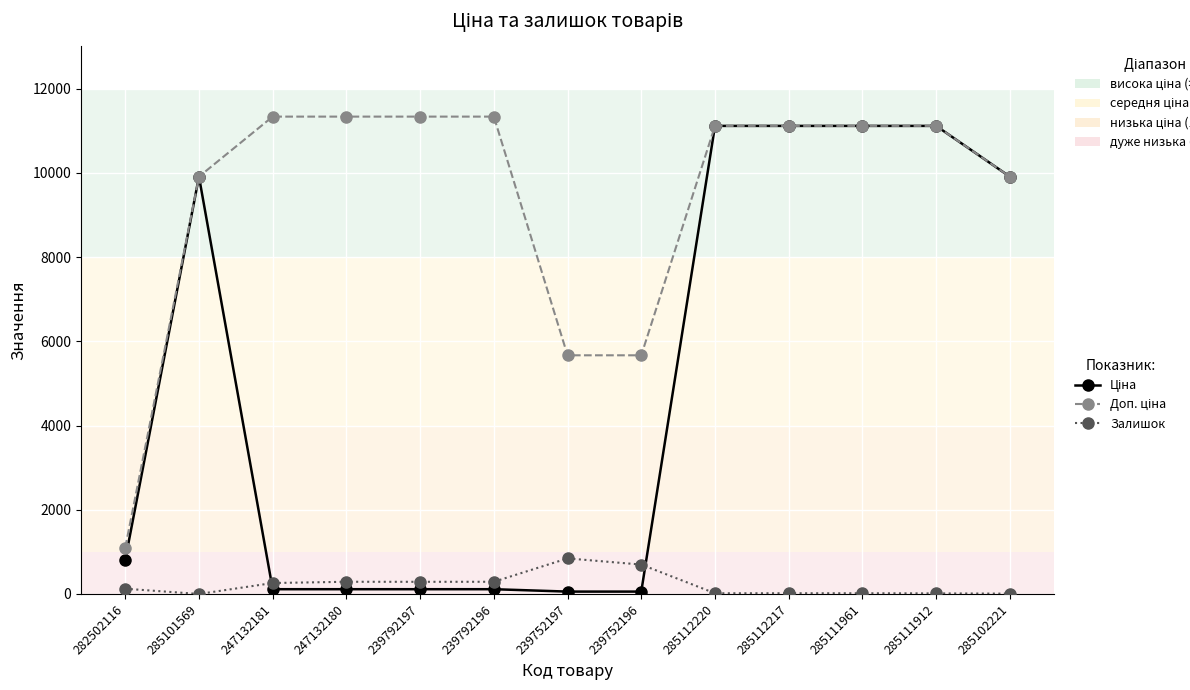

What is the total value across all series at 239752197?

6568.7